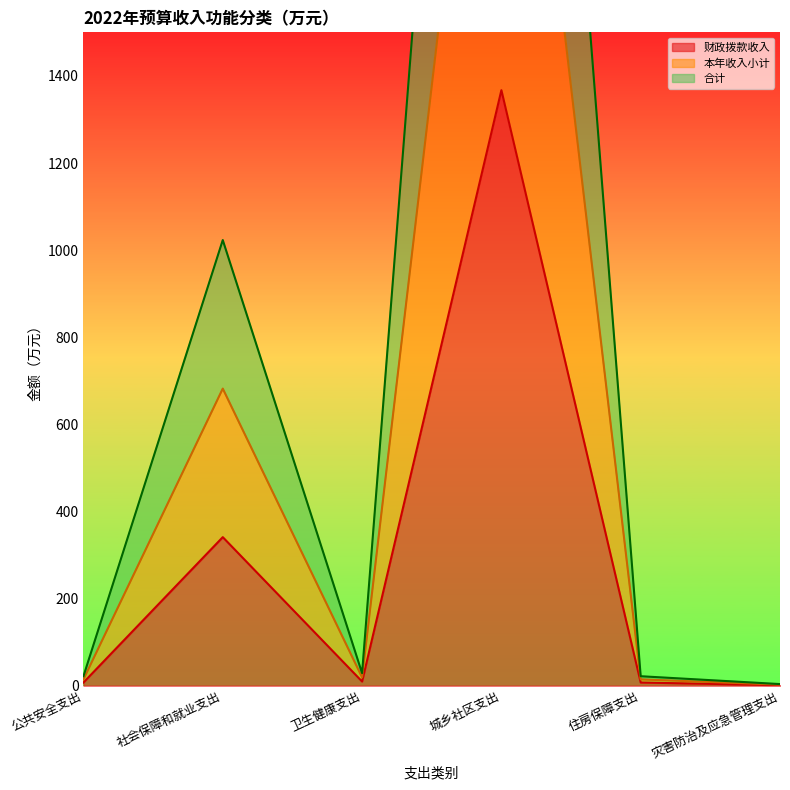

The 合计 series shows 5.7 at 公共安全支出. True or false?

False